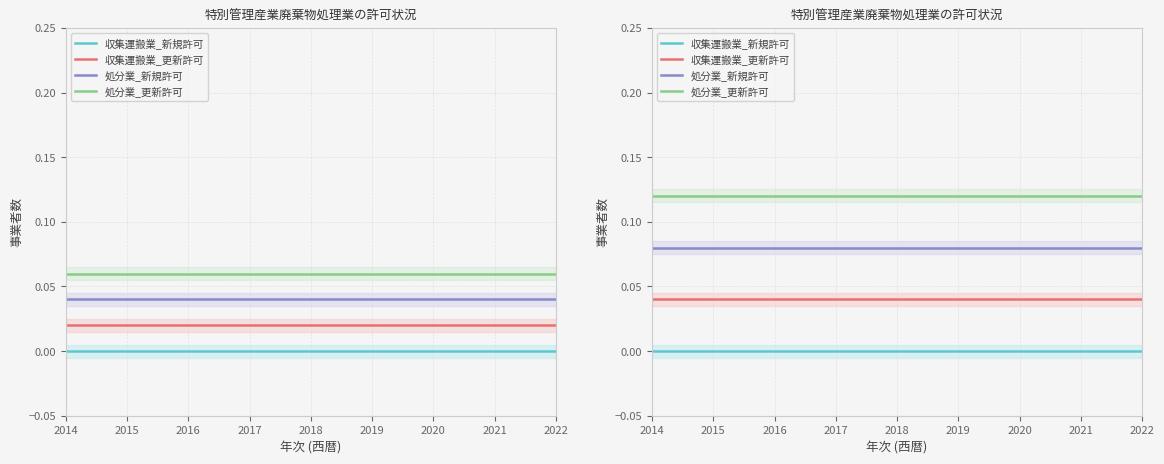

At which category is the sum across all series the highest?

2014